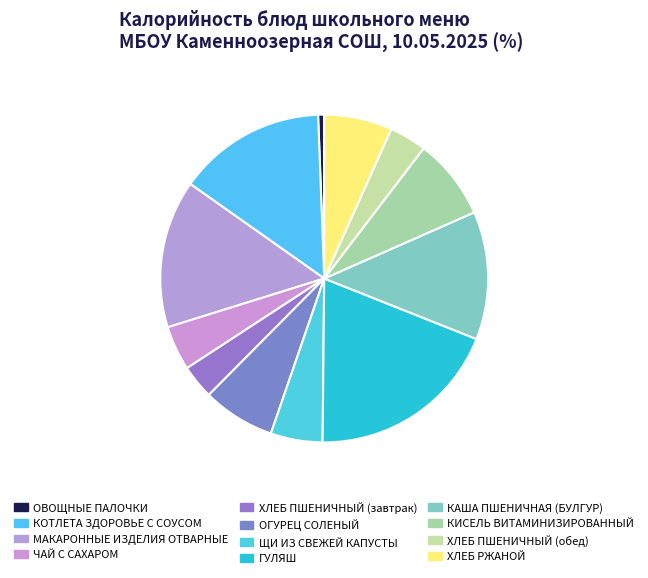

To the nearest percent, what is the average slice percentage?

8%